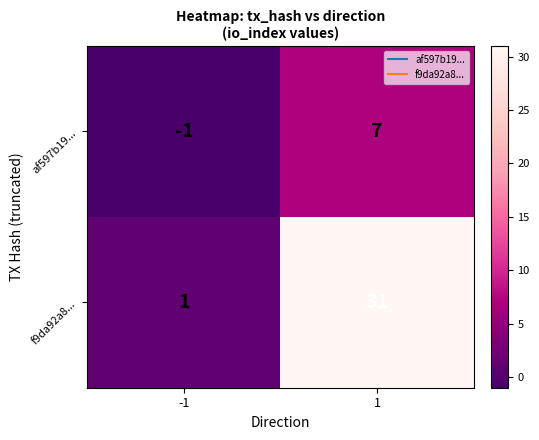

What is the total value across all series at 1?

38